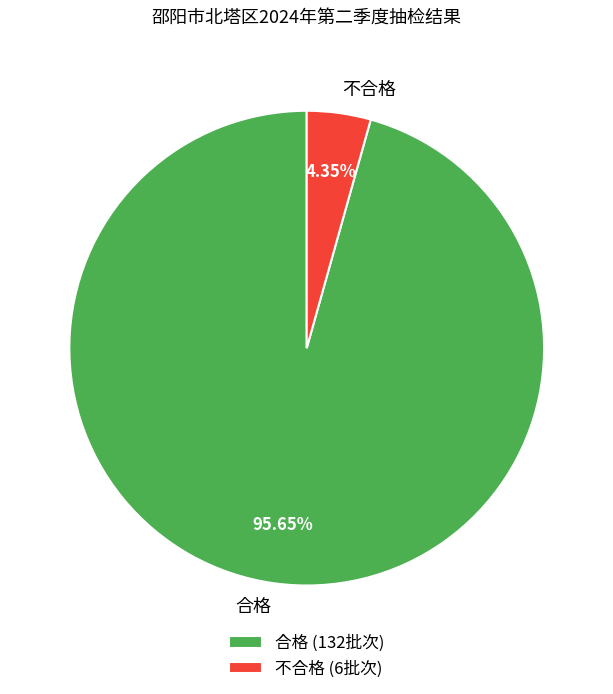

True or false: 合格 accounts for 96% of the total.

True